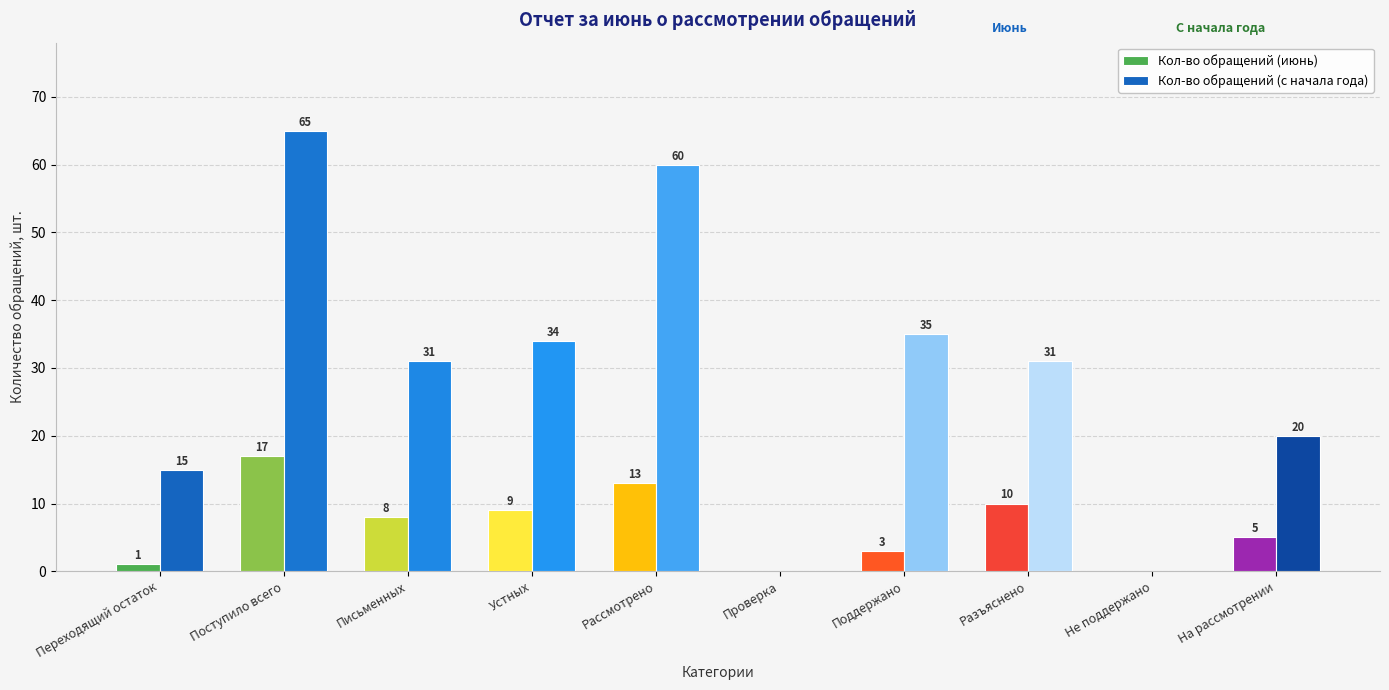

True or false: Кол-во обращений (с начала года) has a value of 20 at Рассмотрено.

False